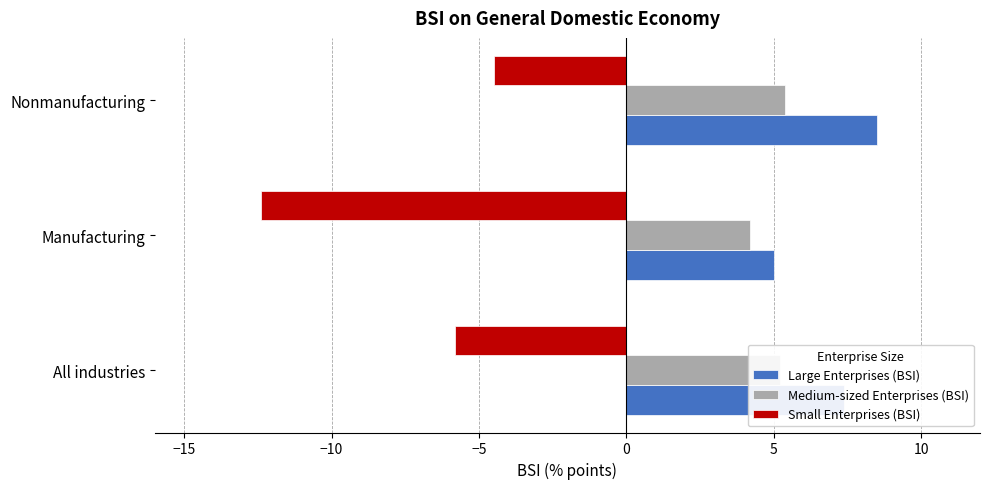

What is the smallest value displayed?

-12.4